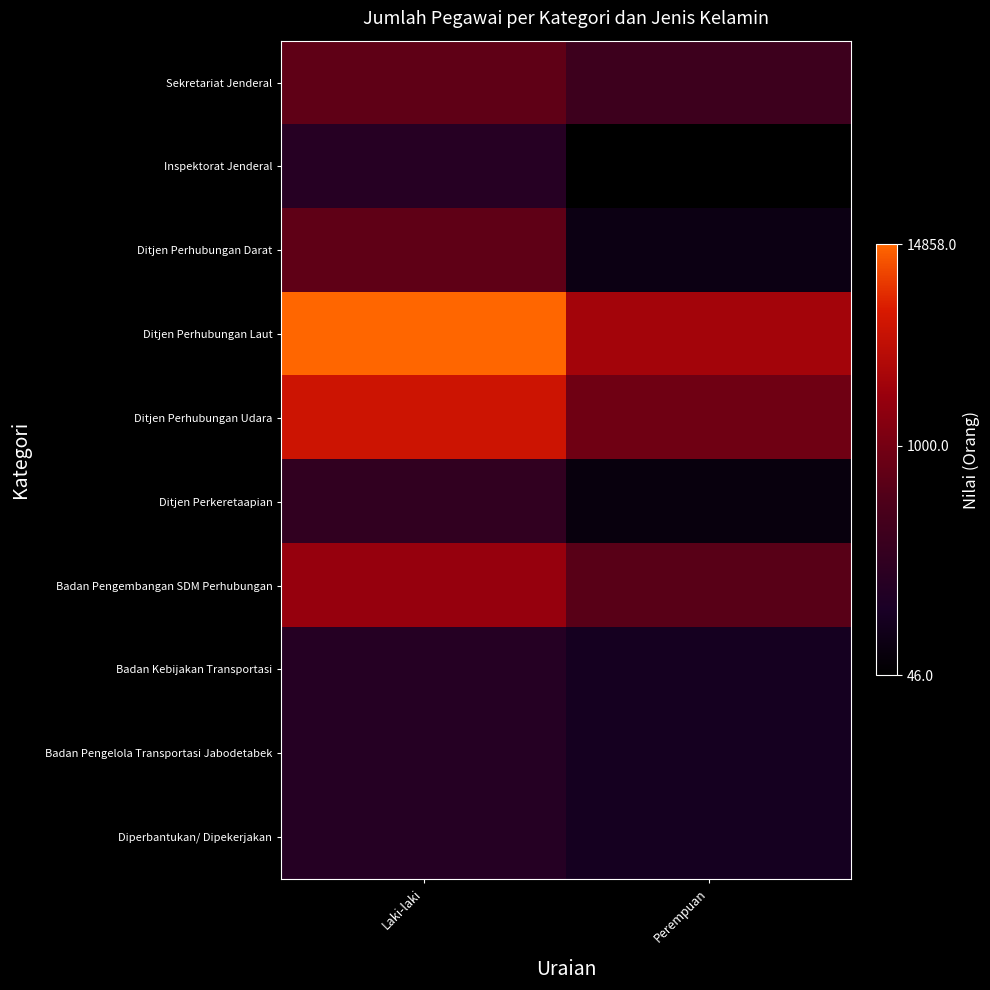

Reading right to left, transcribe all the data shown in this chart.

Sekretariat Jenderal: Perempuan=303	Laki-laki=666
Inspektorat Jenderal: Perempuan=46	Laki-laki=159
Ditjen Perhubungan Darat: Perempuan=72	Laki-laki=667
Ditjen Perhubungan Laut: Perempuan=2344	Laki-laki=14858
Ditjen Perhubungan Udara: Perempuan=887	Laki-laki=5026
Ditjen Perkeretaapian: Perempuan=62	Laki-laki=216
Badan Pengembangan SDM Perhubungan: Perempuan=579	Laki-laki=1873
Badan Kebijakan Transportasi: Perempuan=95	Laki-laki=154
Badan Pengelola Transportasi Jabodetabek: Perempuan=95	Laki-laki=154
Diperbantukan/ Dipekerjakan: Perempuan=95	Laki-laki=154